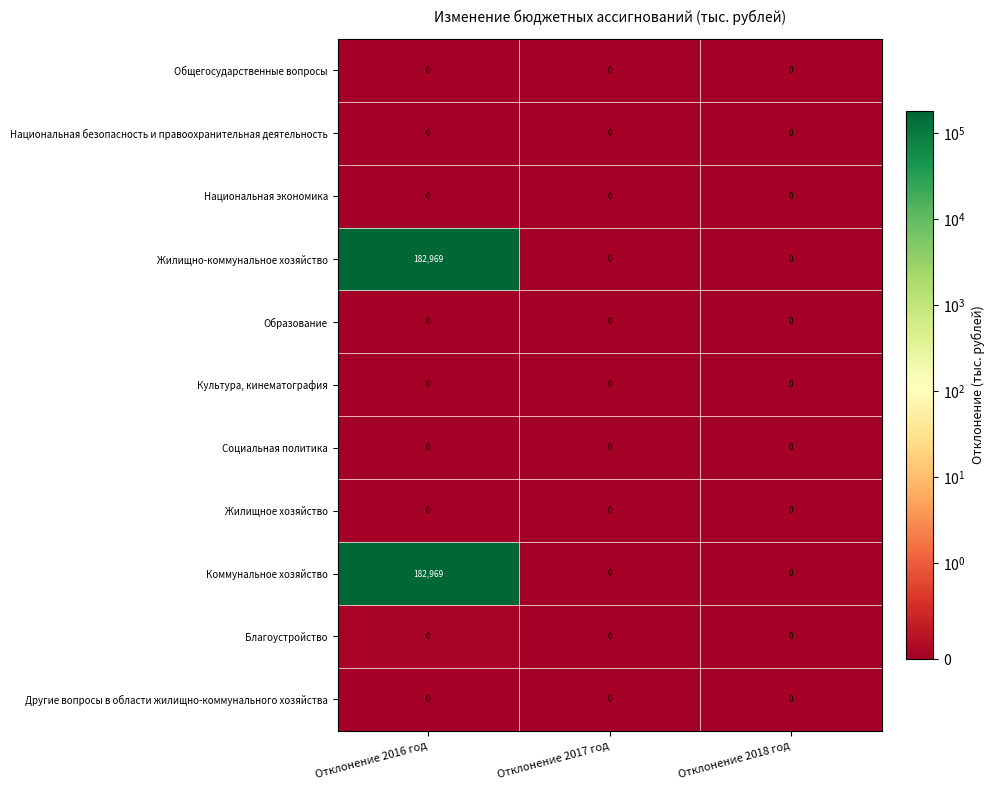

The Коммунальное хозяйство series shows 0 at Отклонение 2017 год. True or false?

True